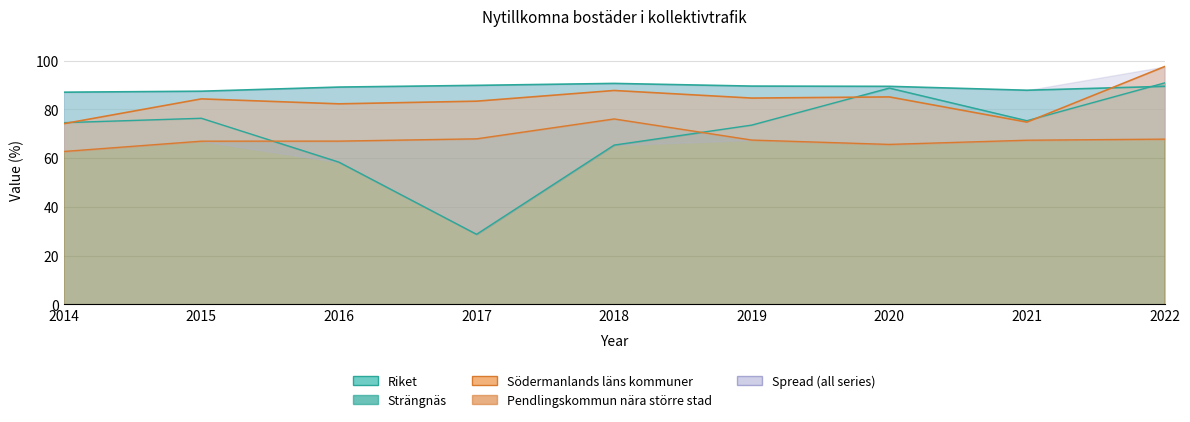

What is the difference between the second highest and second lowest values in the Strängnäs series?

30.4